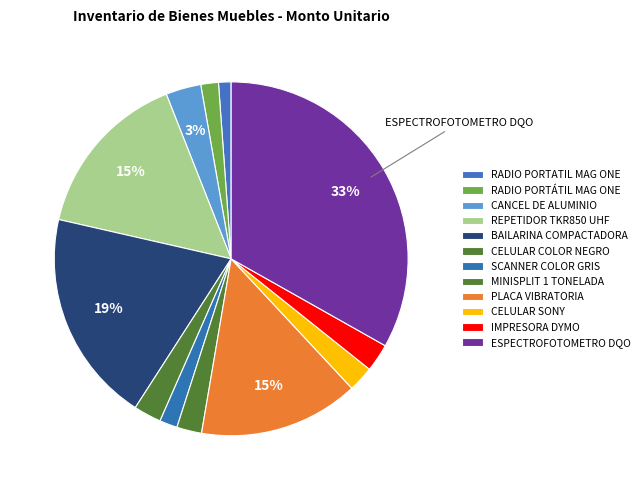

To the nearest percent, what is the average slice percentage?

8%